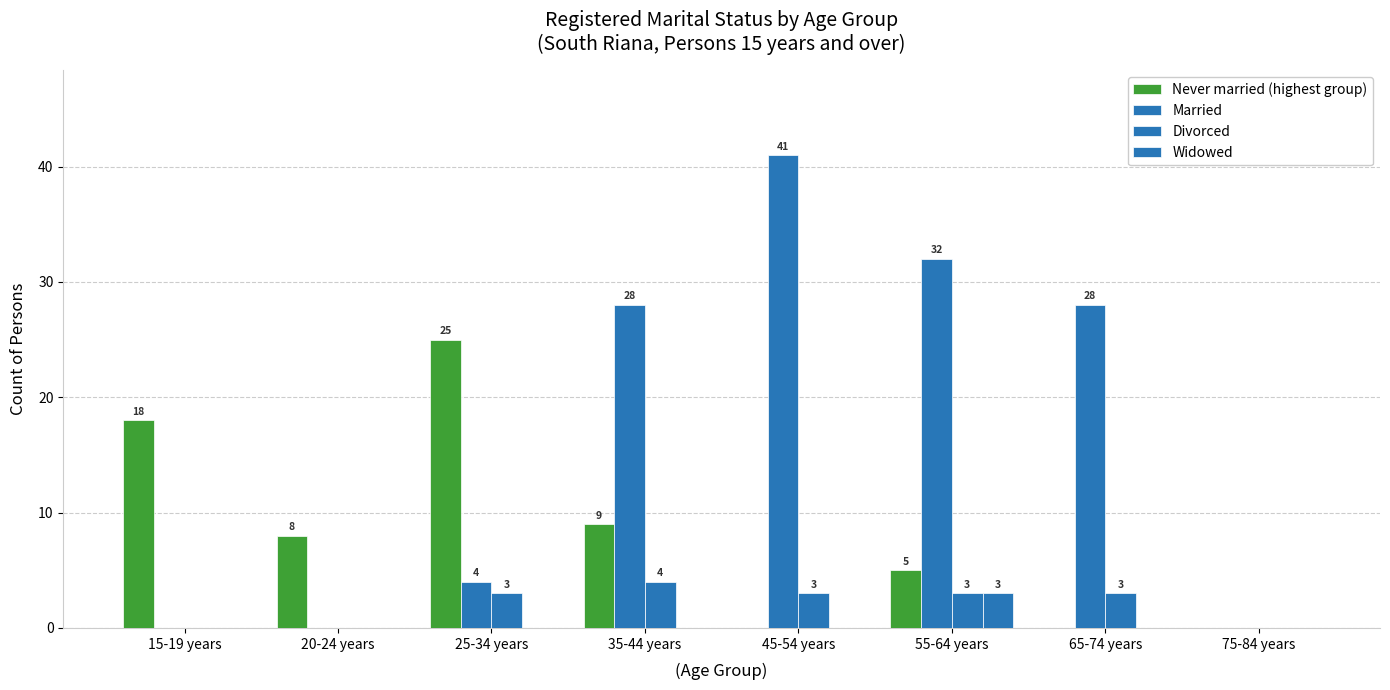

What is the total value across all series at 20-24 years?

8